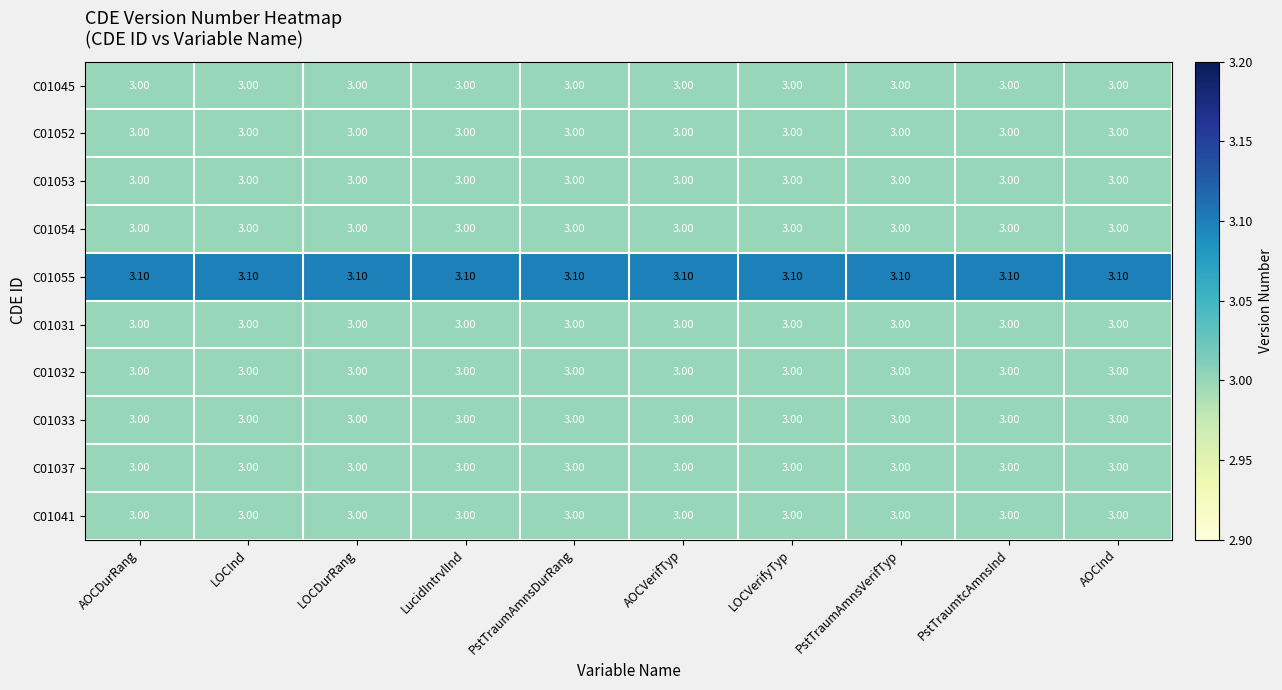

What is the total value across all series at PstTraumtcAmnsInd?

30.1